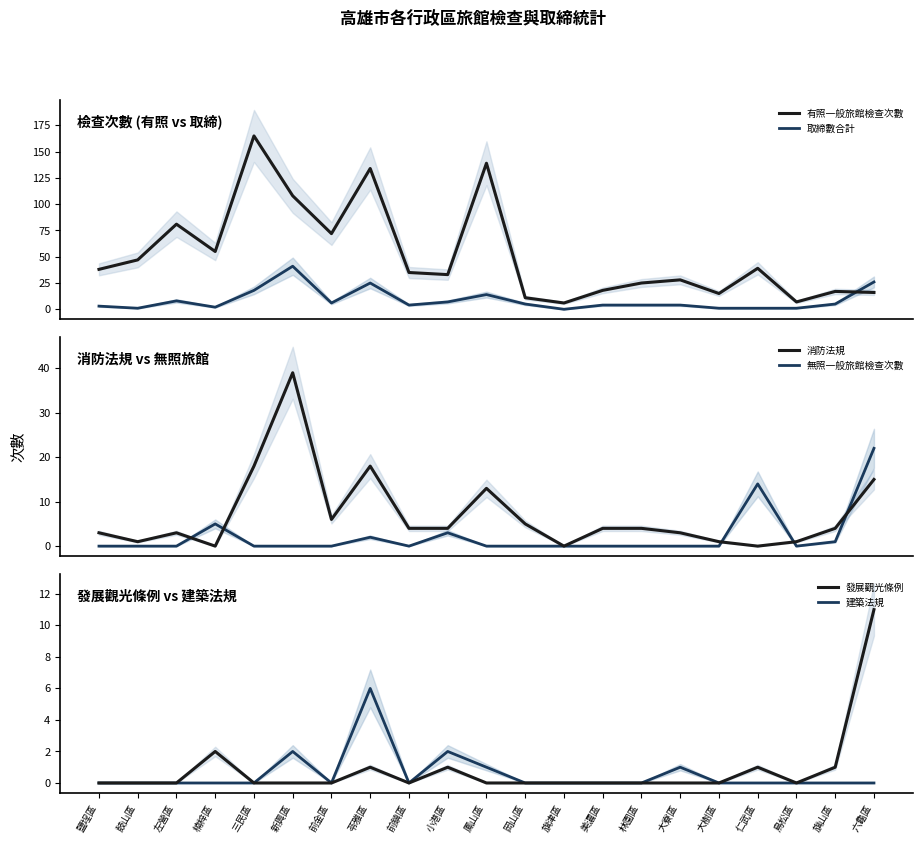

What is the average value of the 消防法規 series?

7